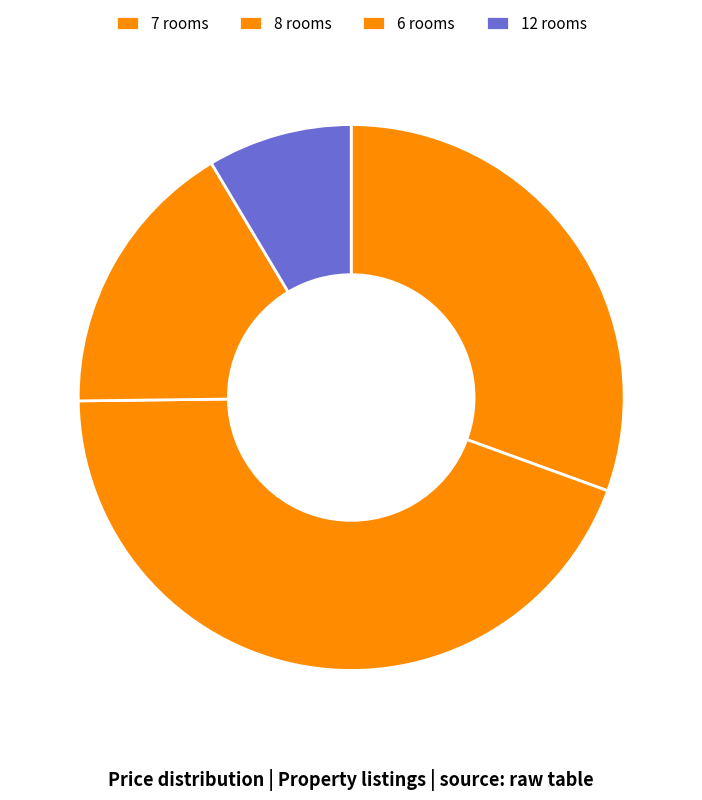

How many segments does this pie chart have?

4